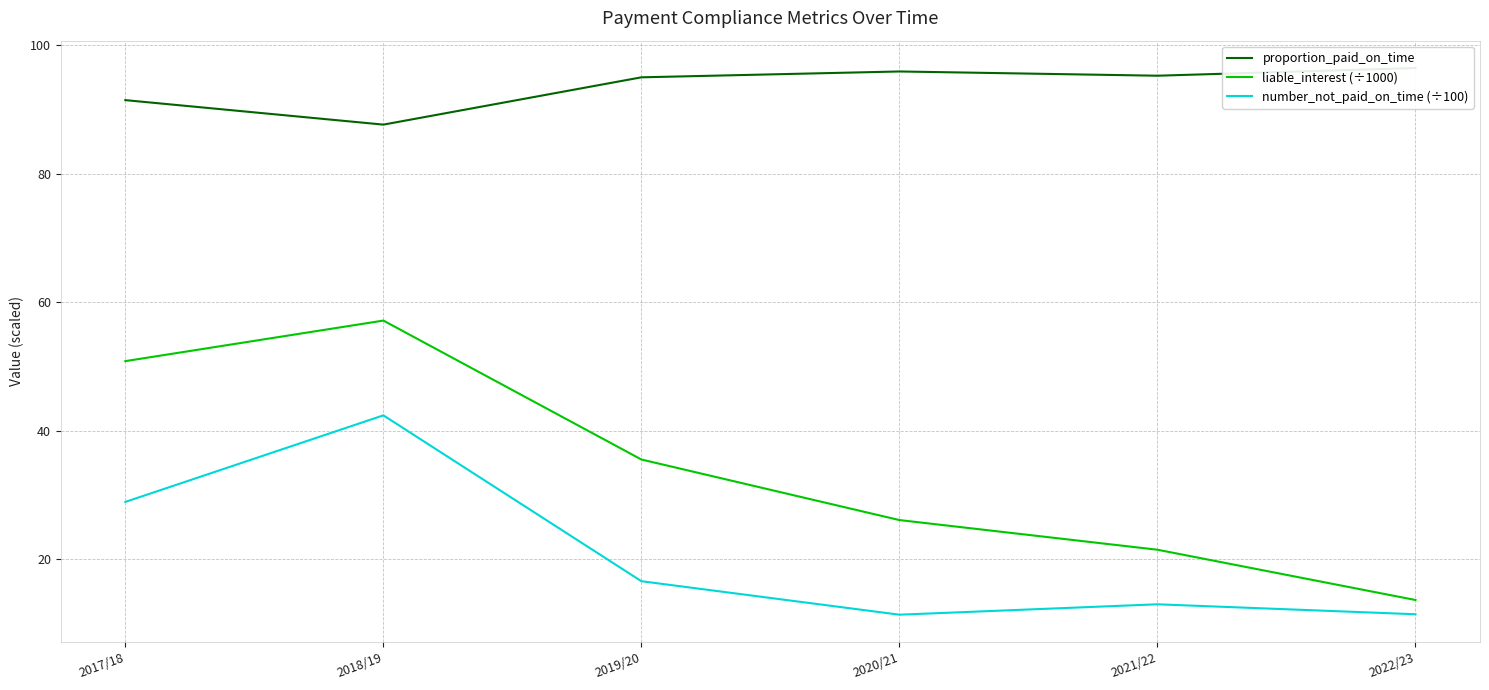

What is the label of the 6th point from the left?

2022/23